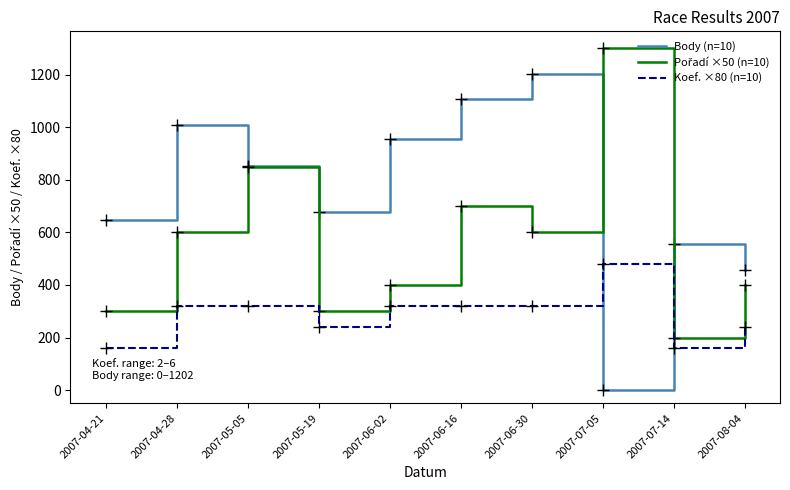

Rank the categories by Body (n=10) value from lowest to highest.

2007-07-05, 2007-08-04, 2007-07-14, 2007-04-21, 2007-05-19, 2007-05-05, 2007-06-02, 2007-04-28, 2007-06-16, 2007-06-30